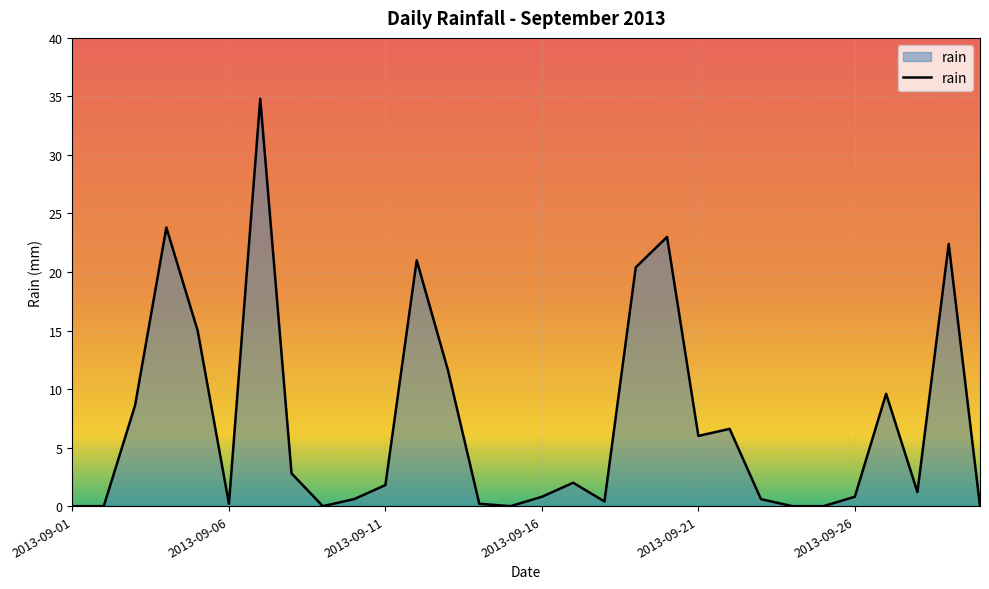

What is the difference between the maximum and minimum values?

34.8